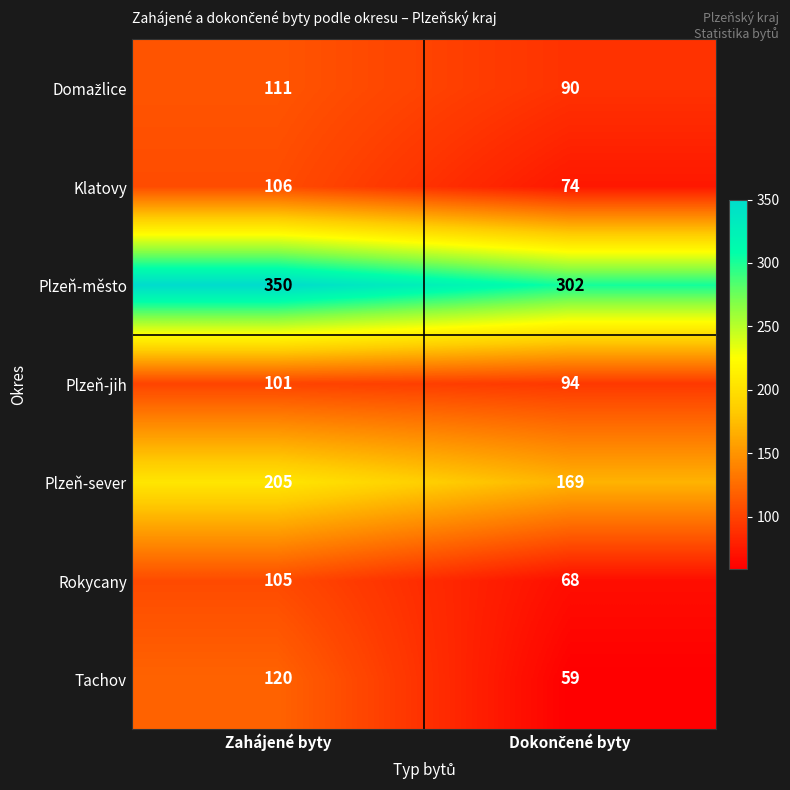

What is the average value of the Plzeň-jih series?

98